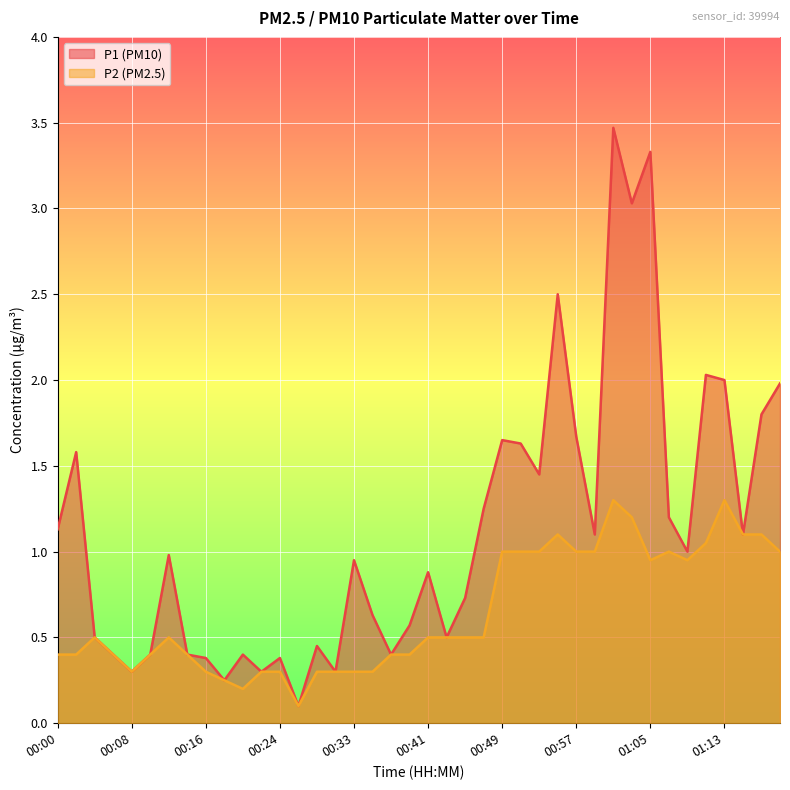

What is the label of the 14th point from the left?

00:26